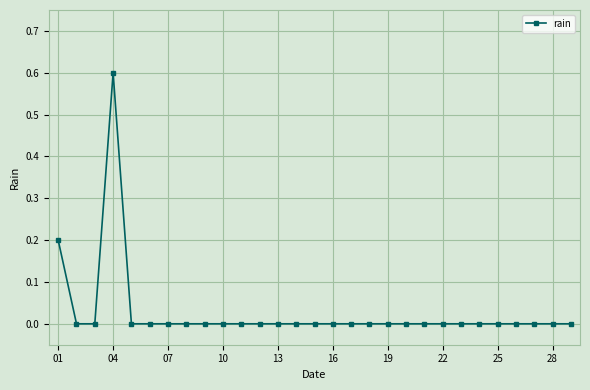

Reading left to right, extract all data points from this chart.

0.2	0.0	0.0	0.6	0.0	0.0	0.0	0.0	0.0	0.0	0.0	0.0	0.0	0.0	0.0	0.0	0.0	0.0	0.0	0.0	0.0	0.0	0.0	0.0	0.0	0.0	0.0	0.0	0.0